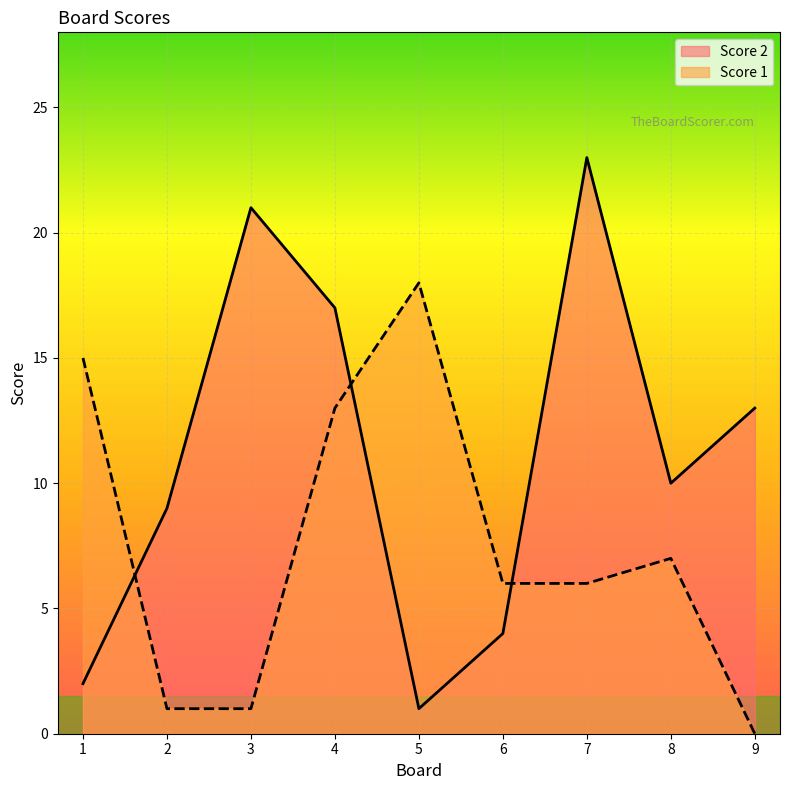

What is the average value of the Score 1 series?

7